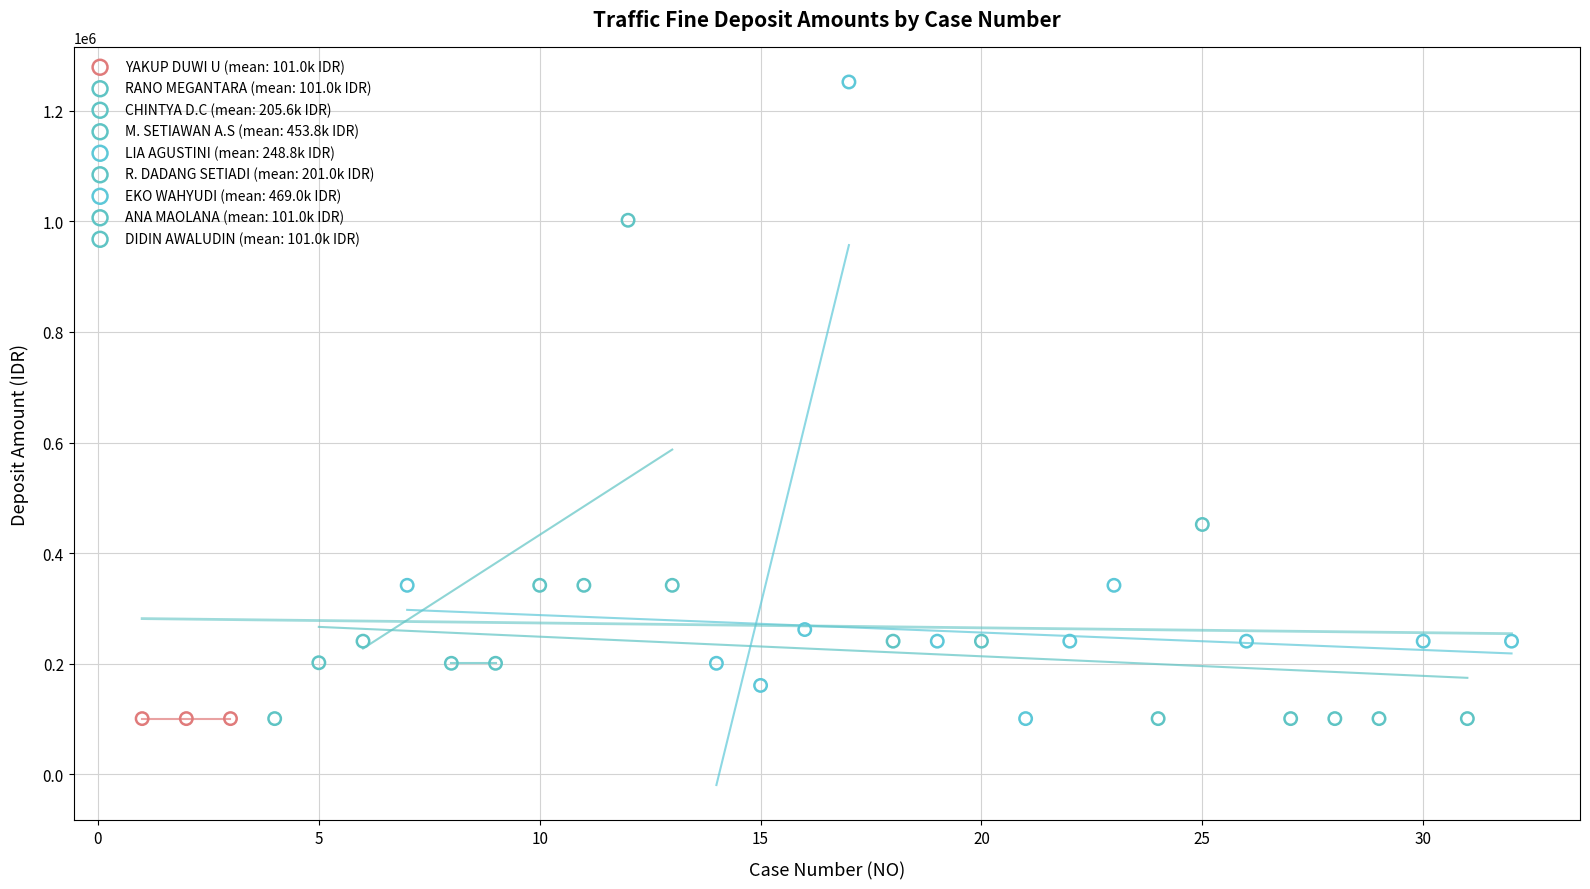

What are all the series names shown in the legend?

YAKUP DUWI U (mean: 101.0k IDR), RANO MEGANTARA (mean: 101.0k IDR), CHINTYA D.C (mean: 205.6k IDR), M. SETIAWAN A.S (mean: 453.8k IDR), LIA AGUSTINI (mean: 248.8k IDR), R. DADANG SETIADI (mean: 201.0k IDR), EKO WAHYUDI (mean: 469.0k IDR), ANA MAOLANA (mean: 101.0k IDR), DIDIN AWALUDIN (mean: 101.0k IDR)